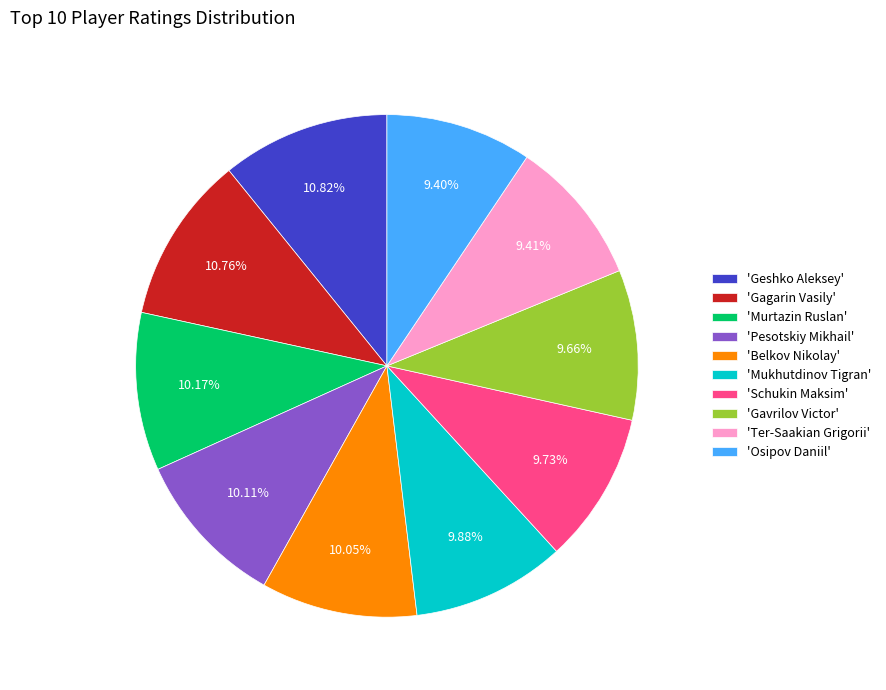

Which has a higher value, 'Gagarin Vasily' or 'Belkov Nikolay'?

'Gagarin Vasily'